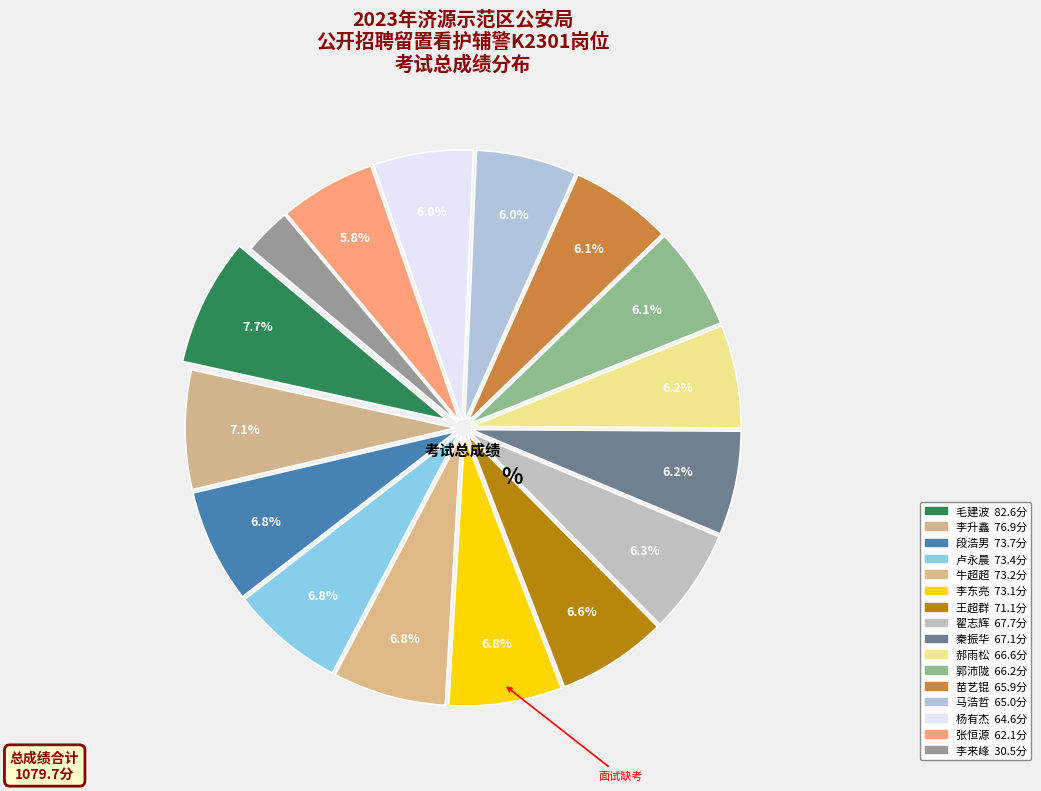

How many slices are in this pie chart?

16